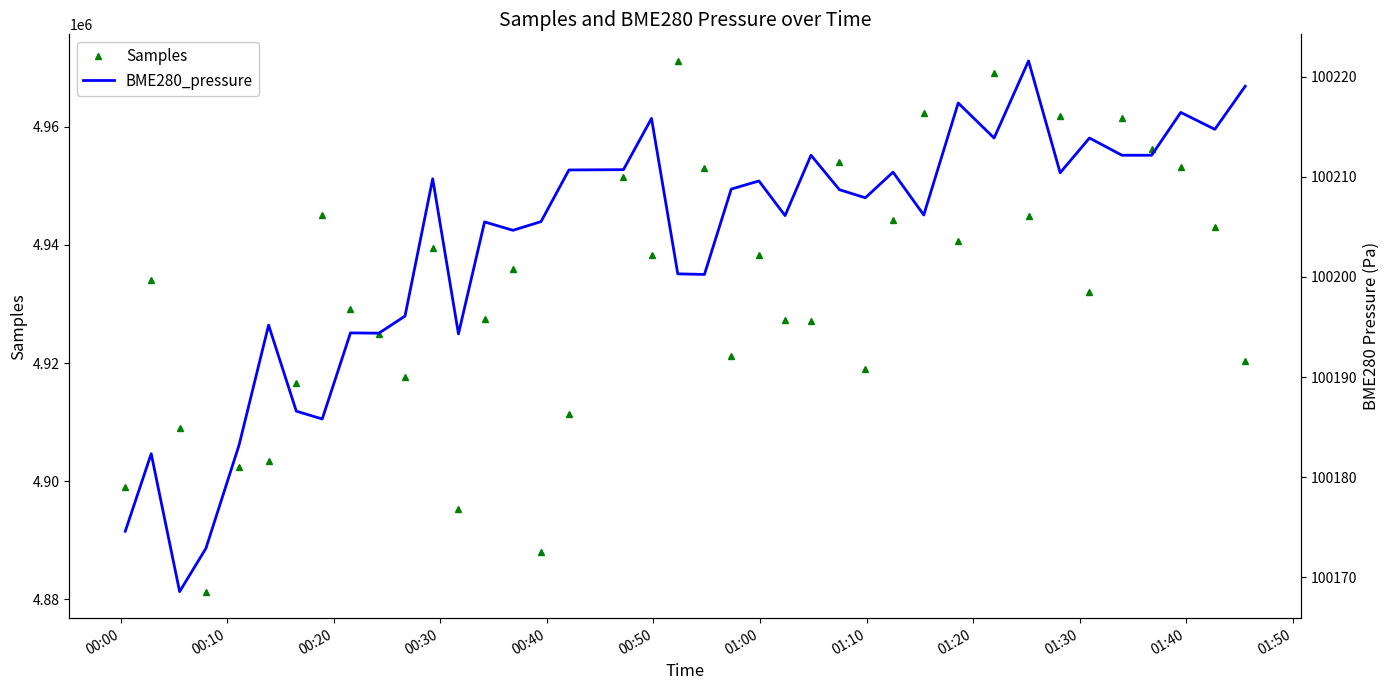

What is the value of the Samples point at the 25th from the left?

4927060